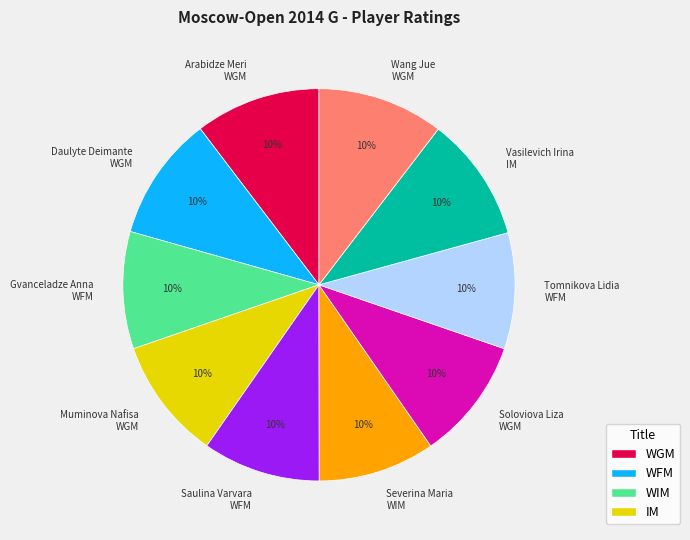

How many slices are in this pie chart?

10